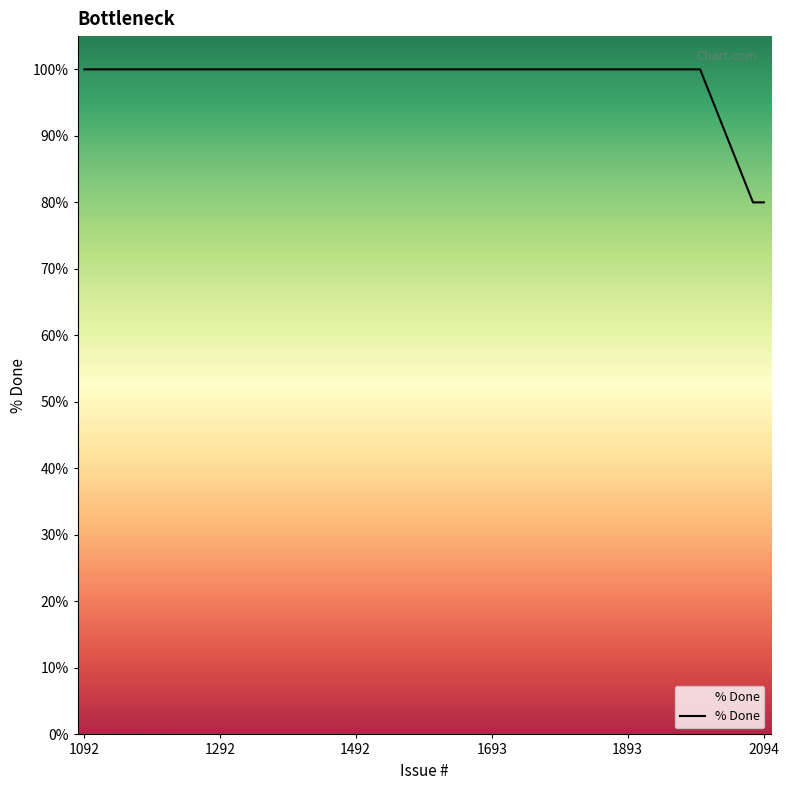

What is the smallest value displayed?

80